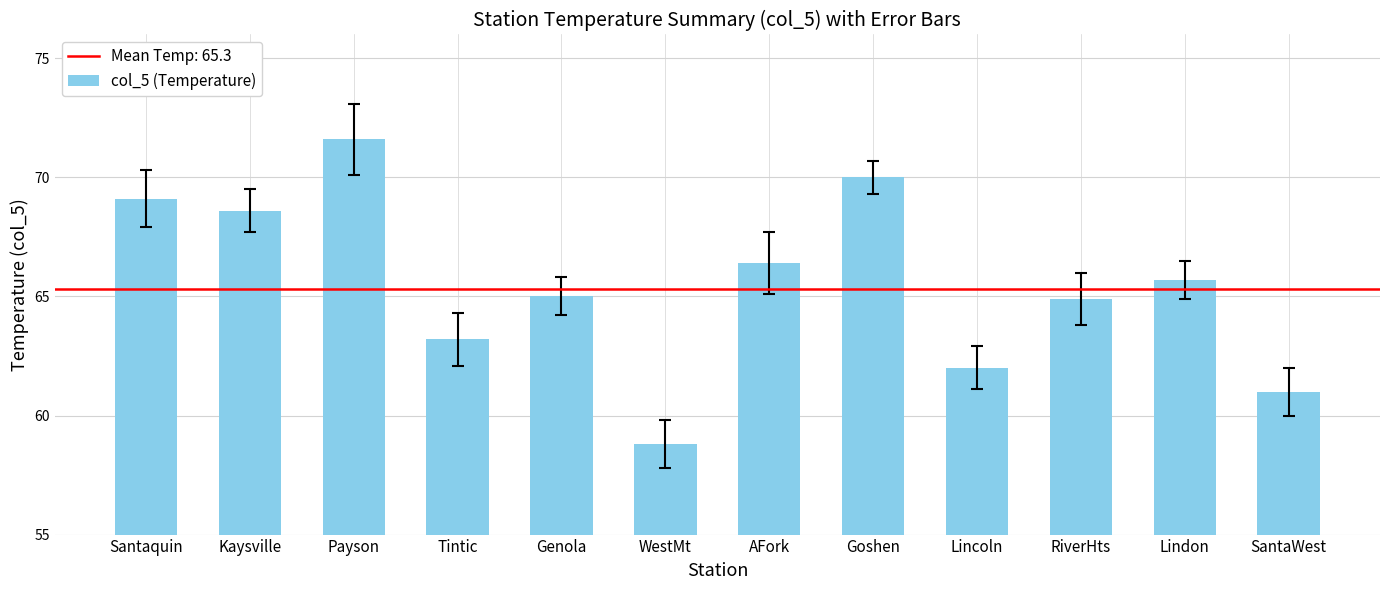

Where does the data first go above 65?

Santaquin